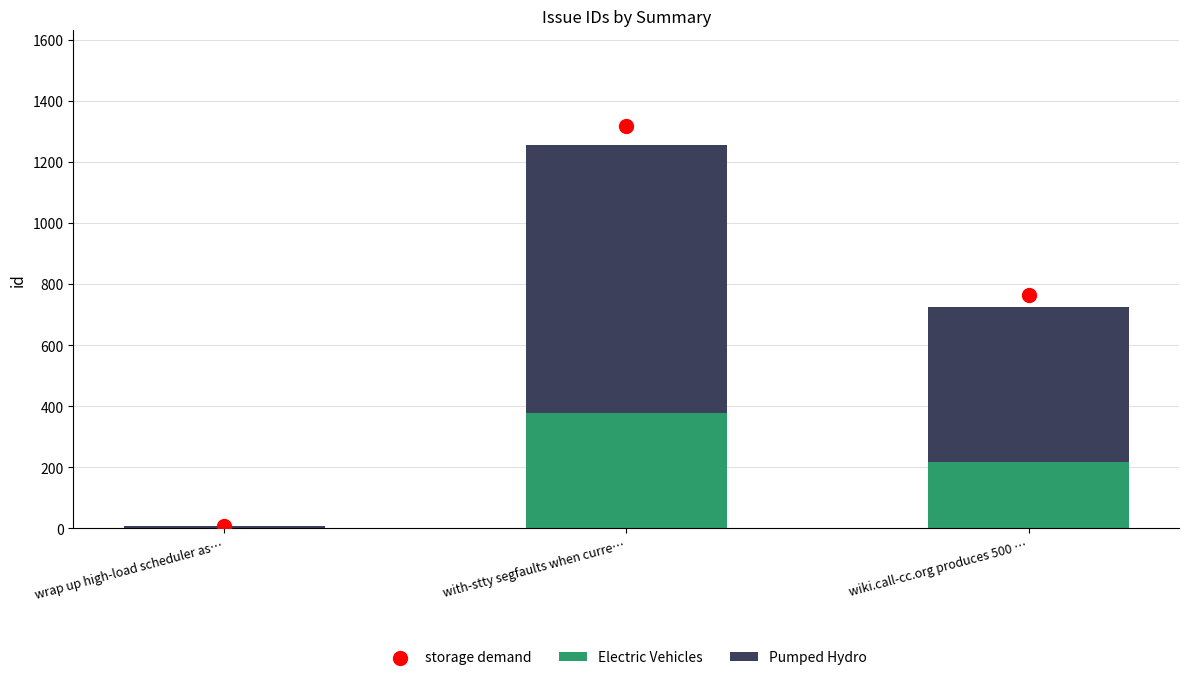

Which series contains the highest Y value?

Pumped Hydro